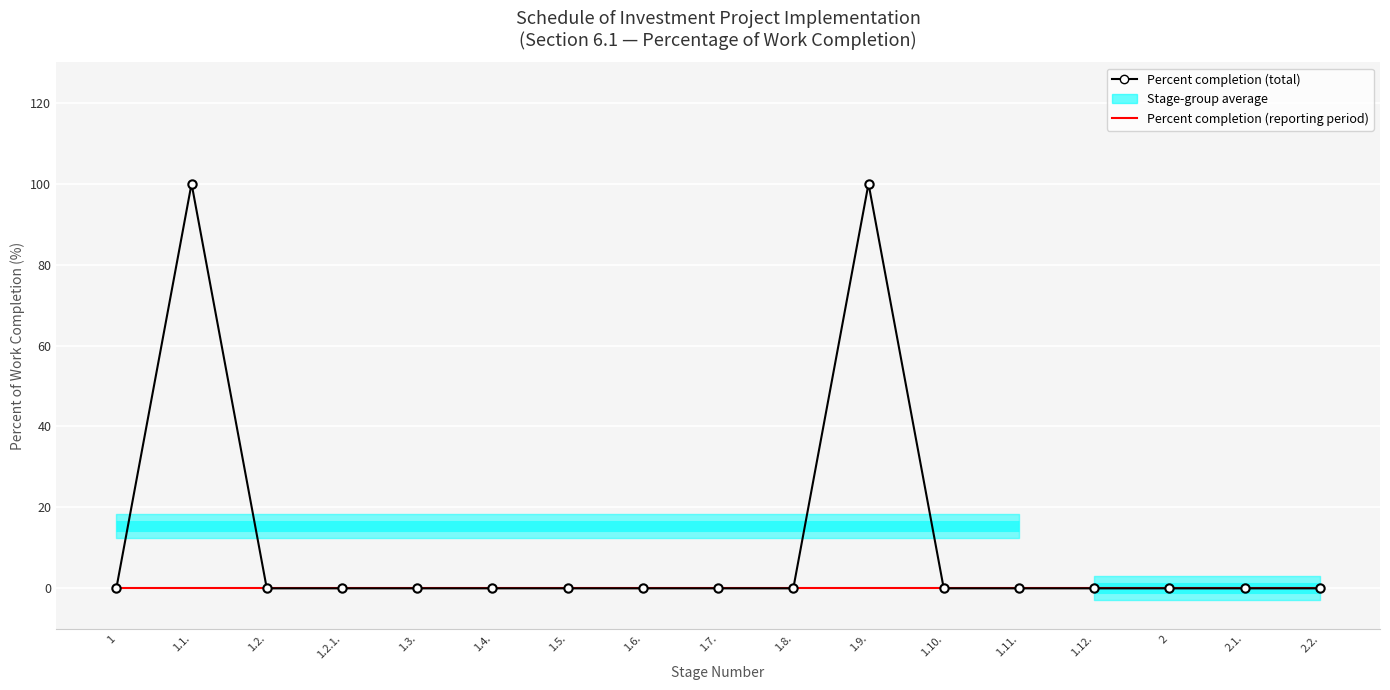

Is this an area chart (filled region under the line)?

No